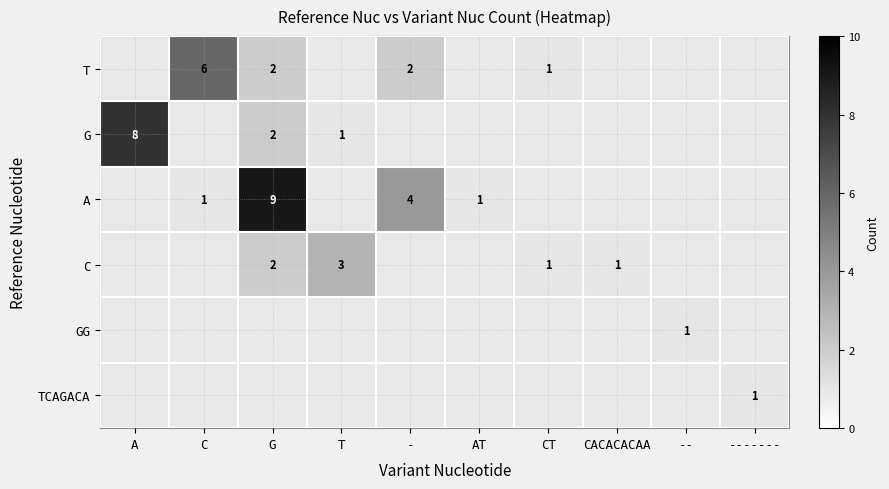

The value of GG at -- is 0. True or false?

False